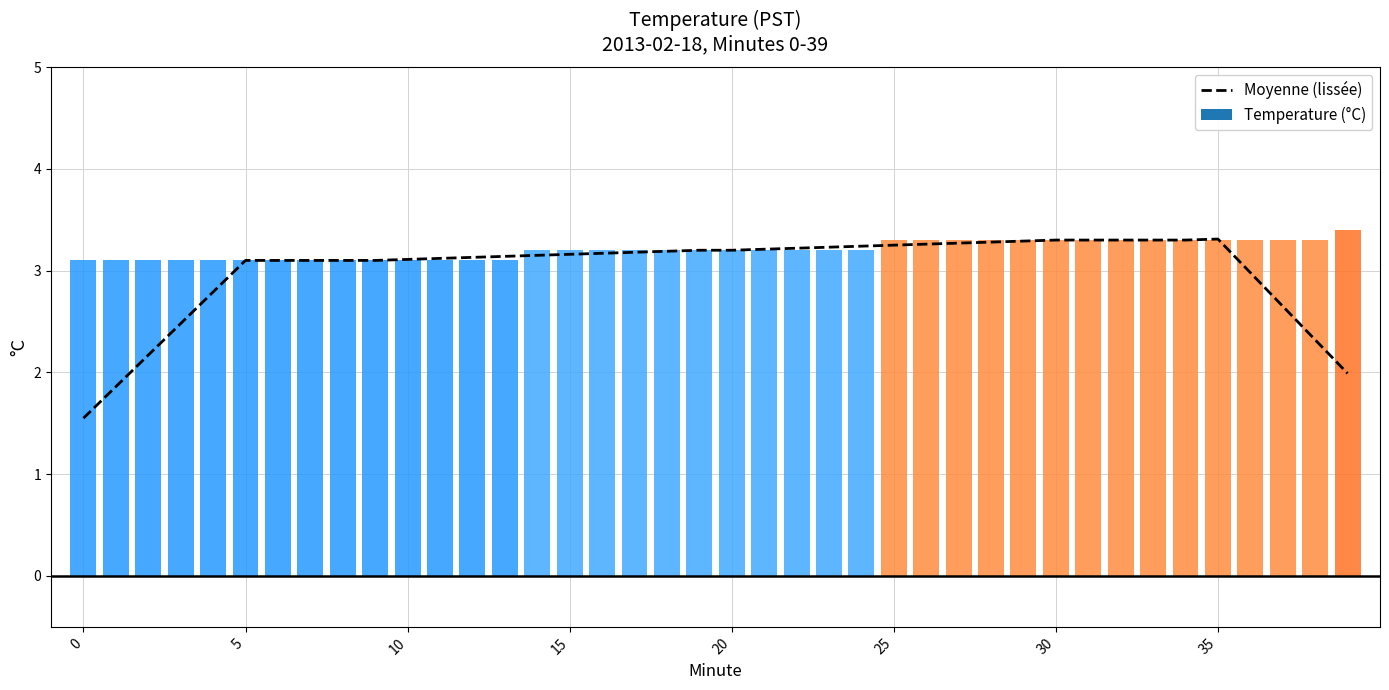

At which label is the value closest to 2?

39